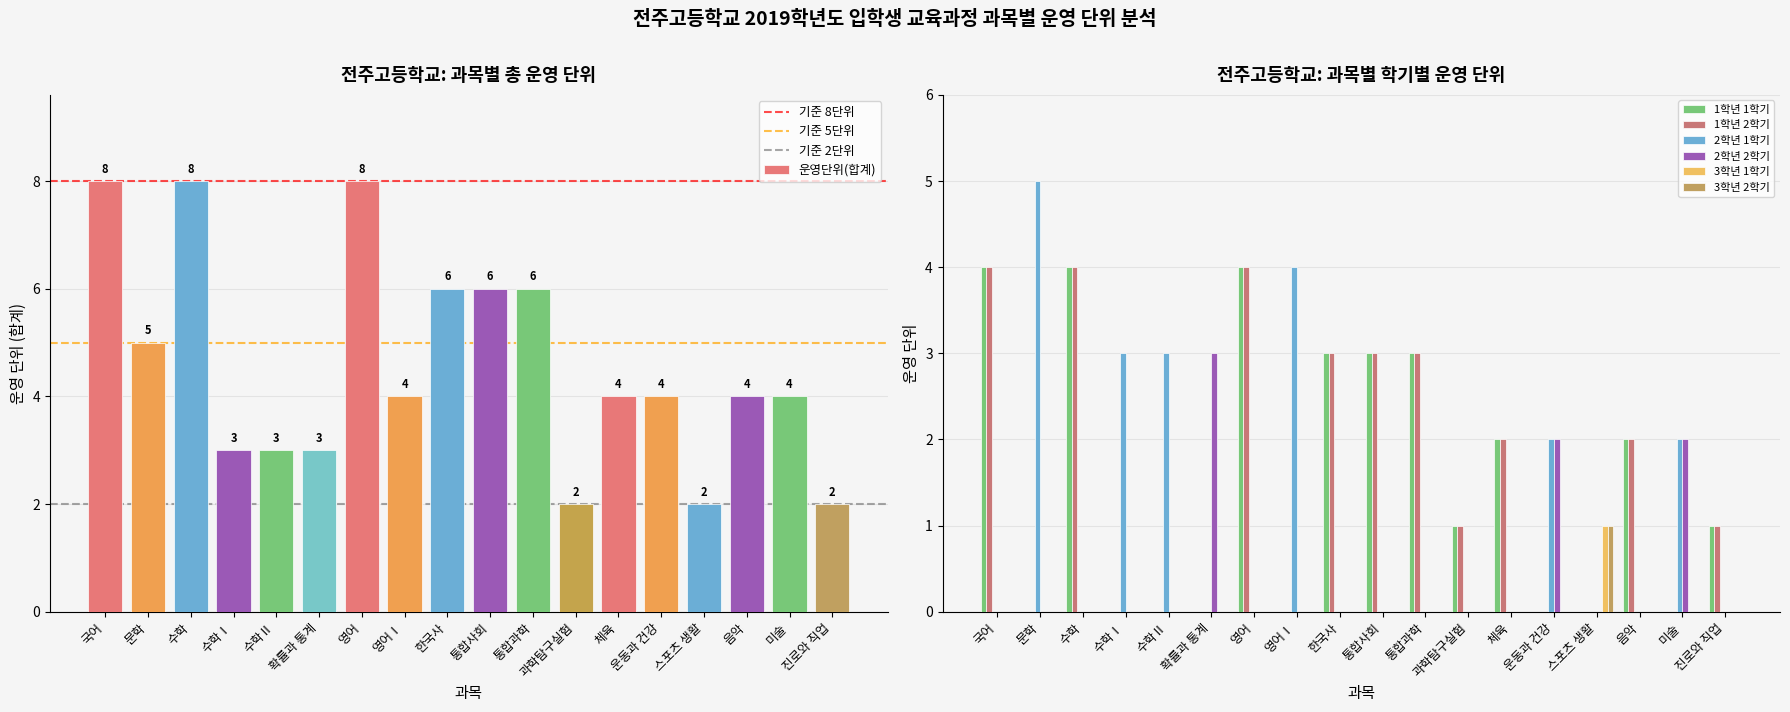

What is the average value of the 2학년 1학기 series?

1